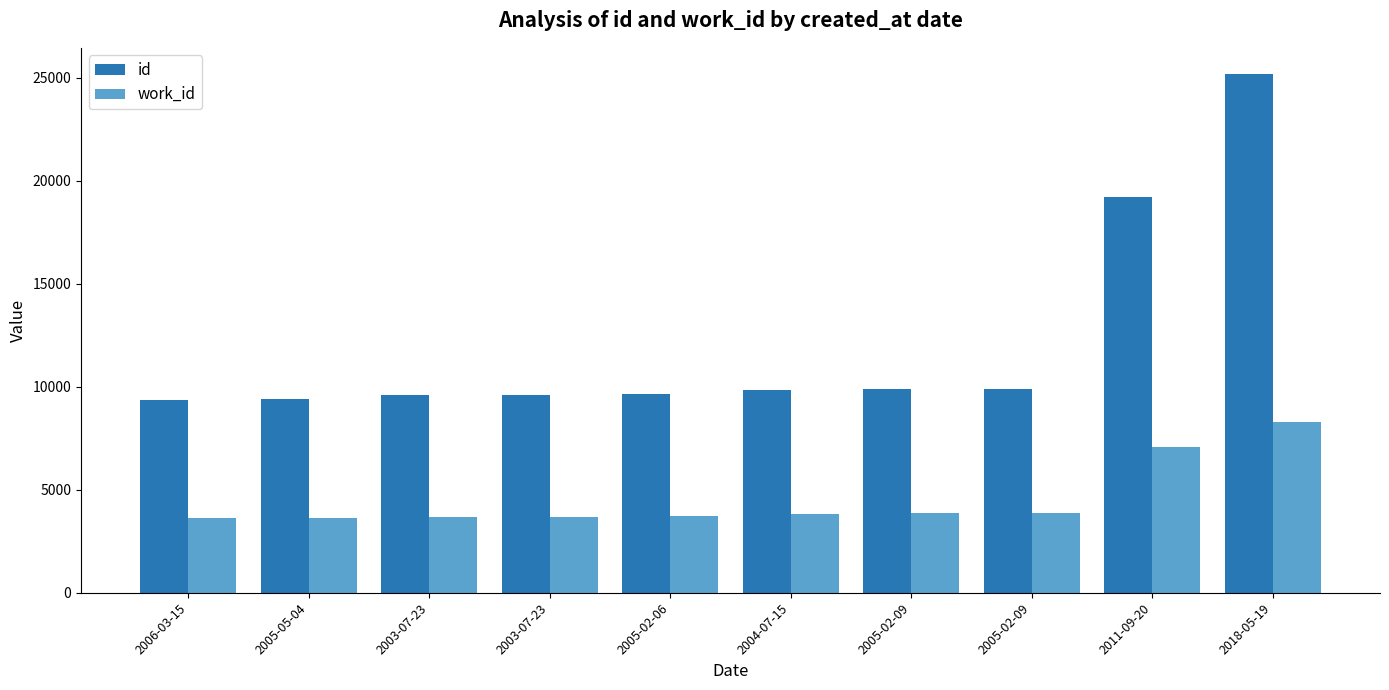

True or false: work_id has a value of 1434 at 2005-02-09.

False